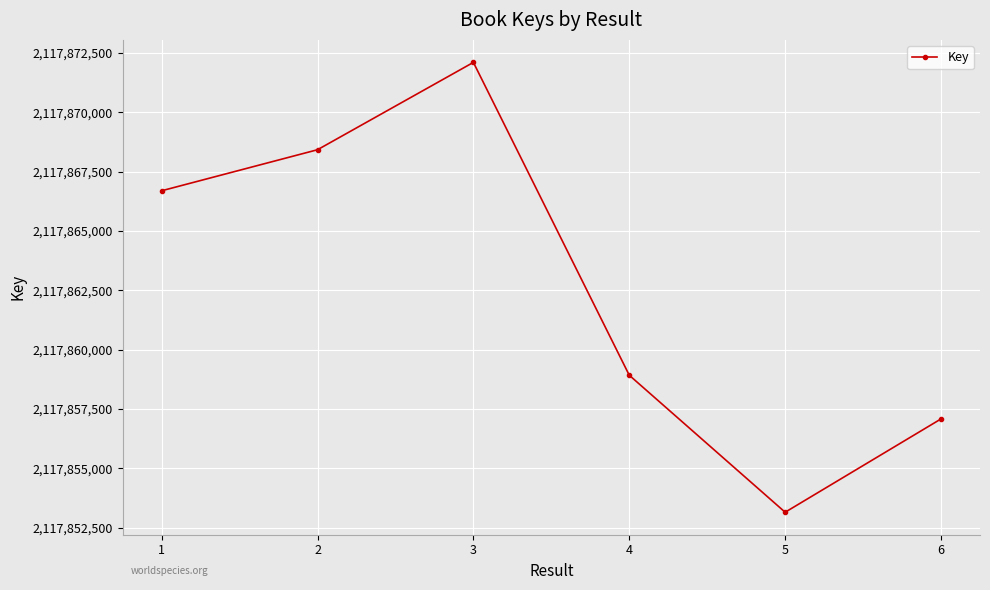

List the labels in order of value, smallest first.

5, 6, 4, 1, 2, 3